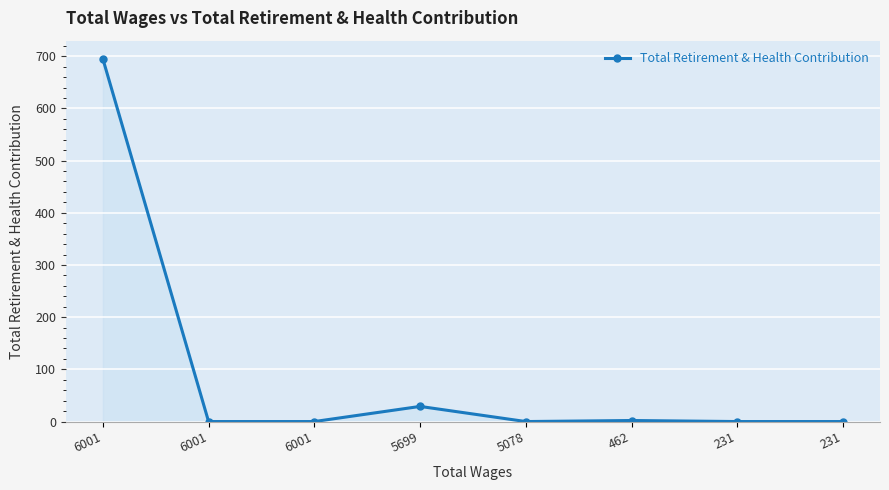

The chart shows a value of 0 at 6001. True or false?

True